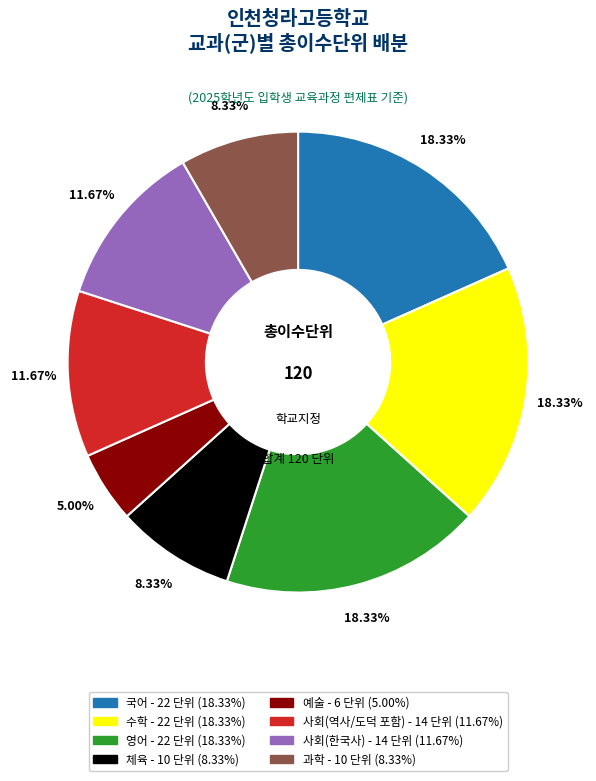

What is the ratio of the value at 국어 to the value at 사회(한국사)?

1.6